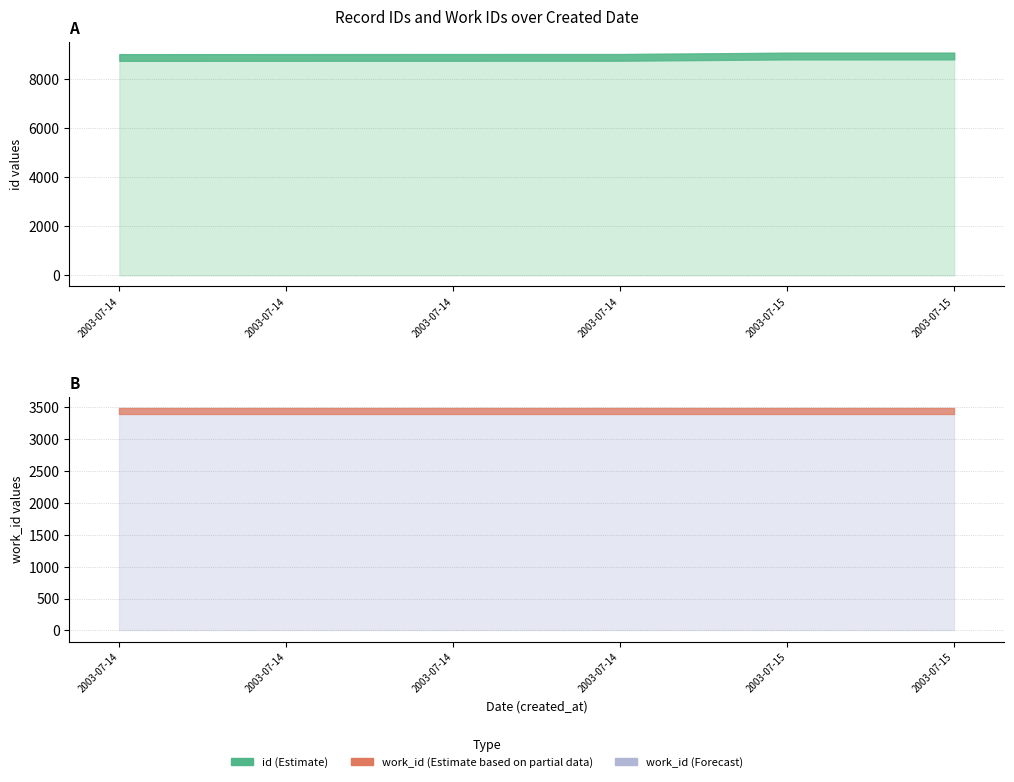

Count the number of categories in the chart.

6